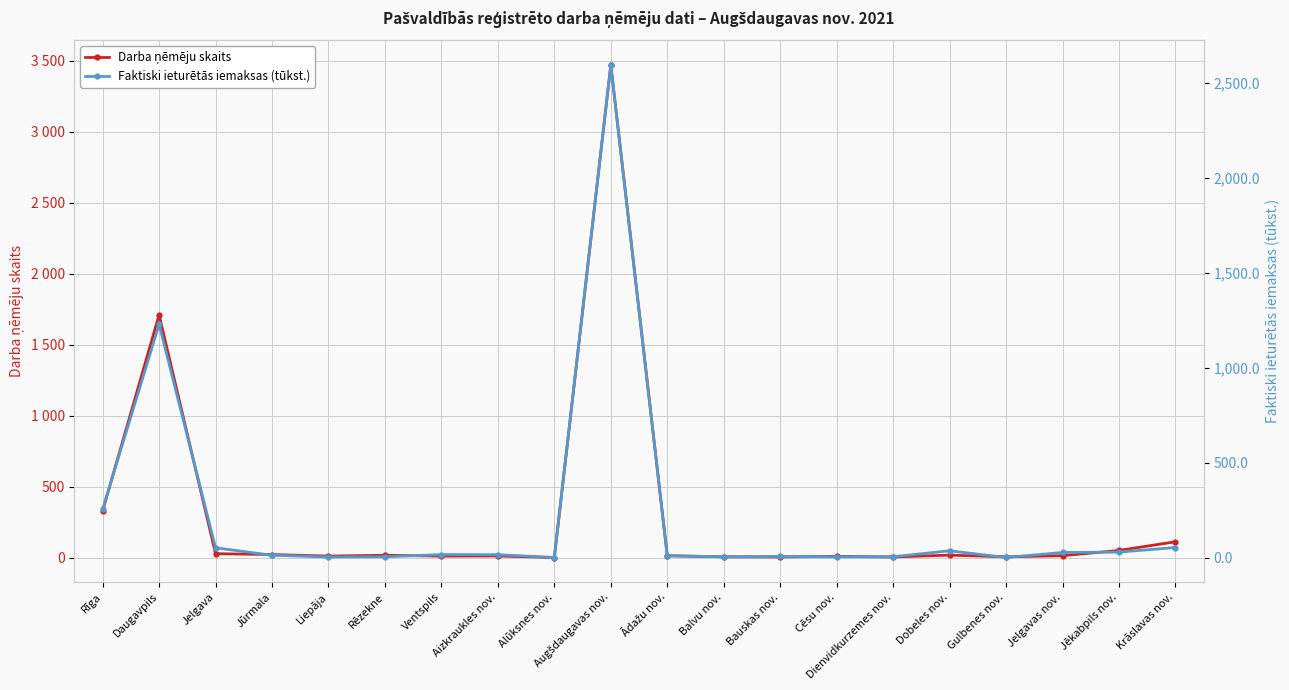

What is the difference between the highest and lowest values at Daugavpils?

480.5